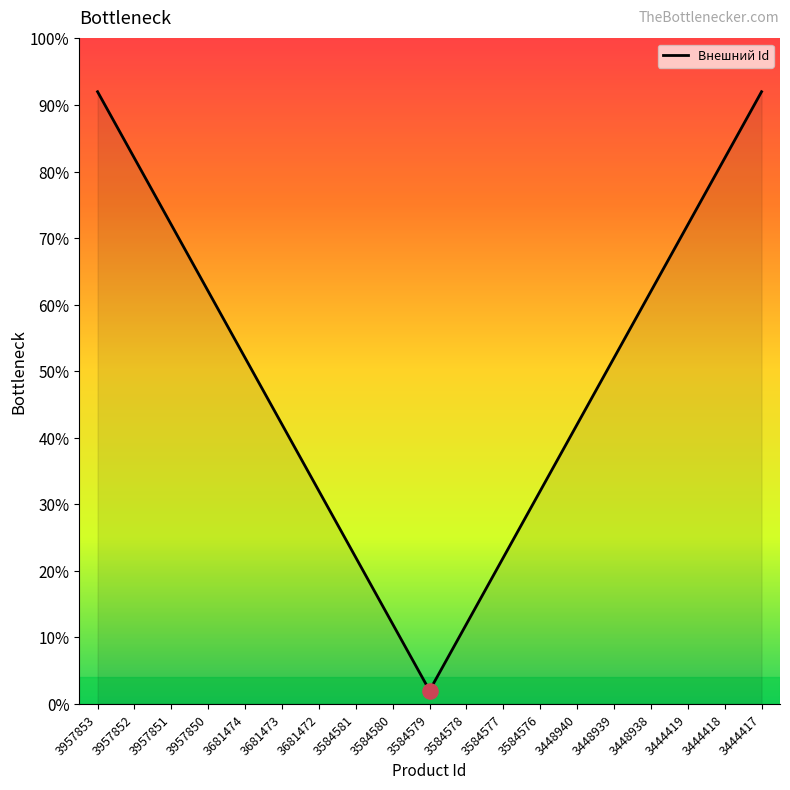

Which has a higher value, 3448938 or 3681472?

3448938